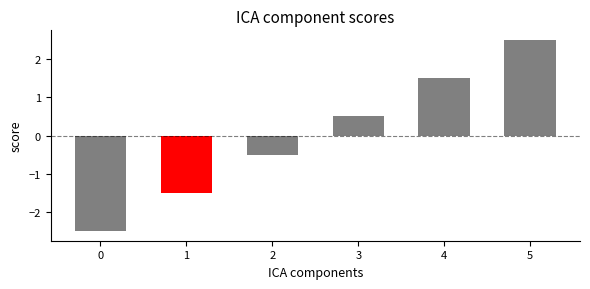

Between 4 and 2, which is larger?

4